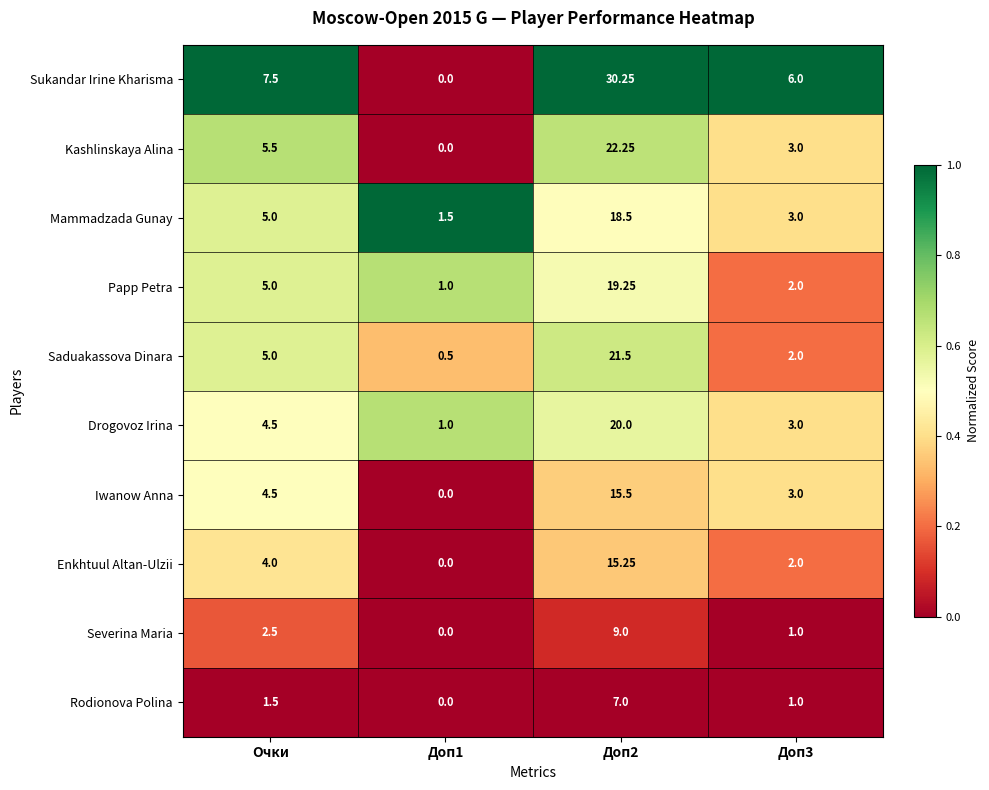

At which label is Kashlinskaya Alina closest to 11?

Очки